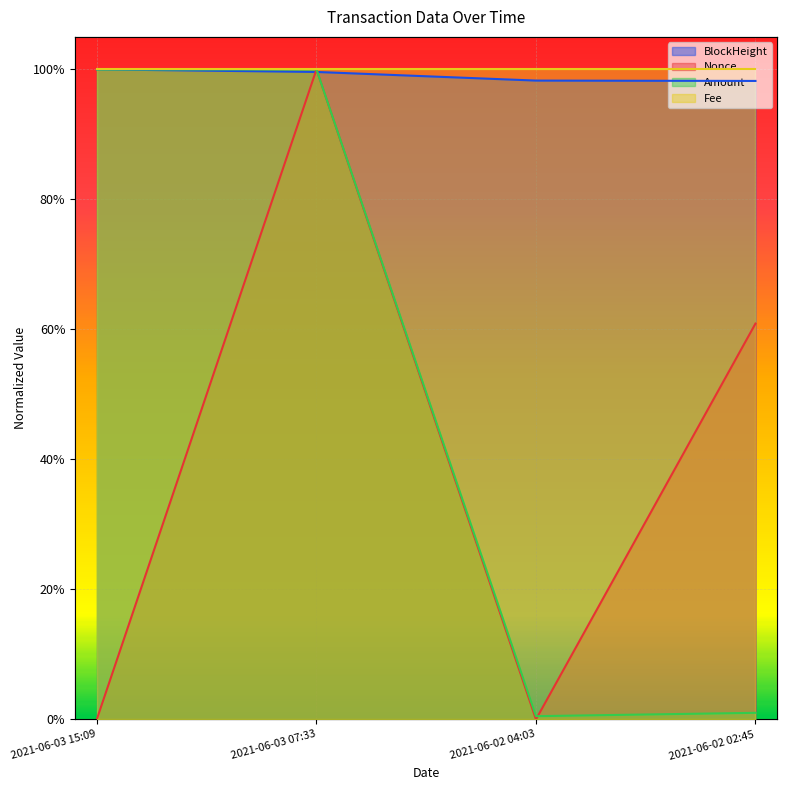

What is the label of the 3rd point from the right?

2021-06-03 07:33